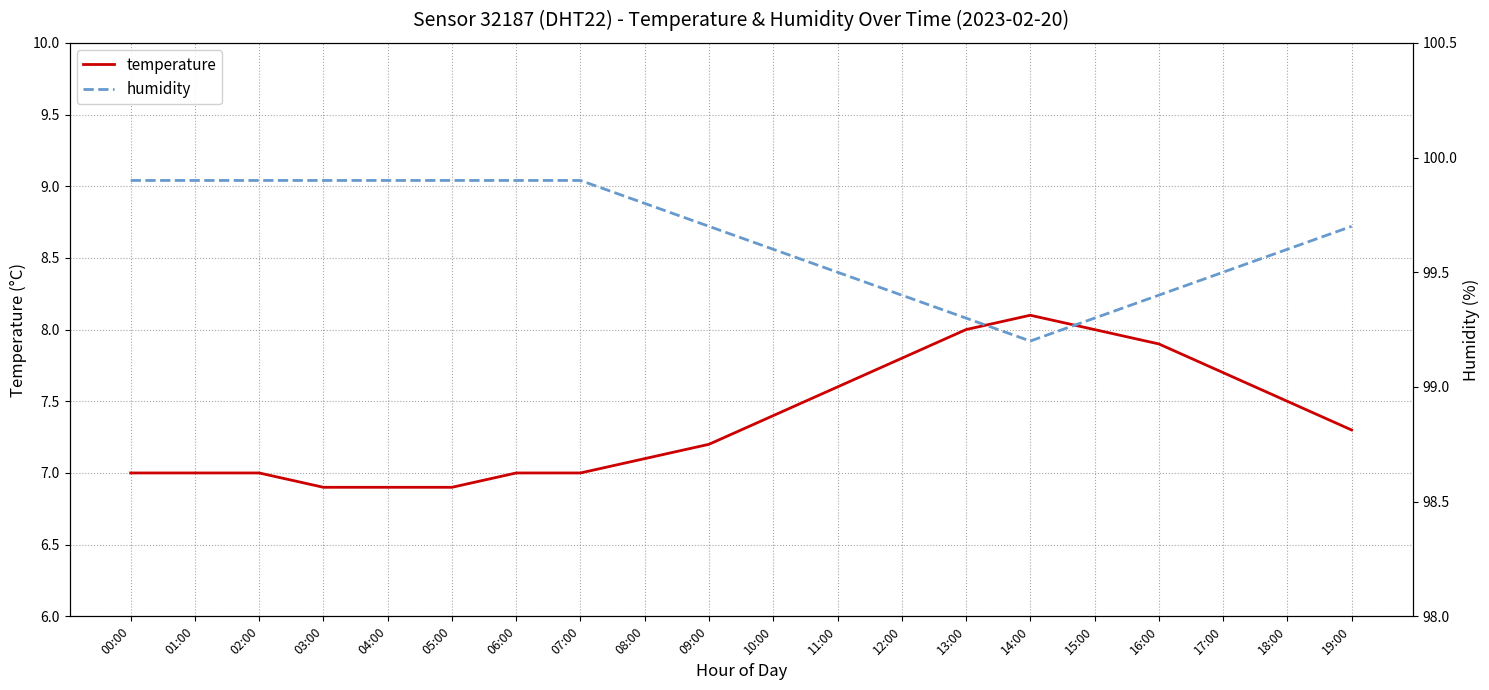

At which category is the sum across all series the highest?

16:00